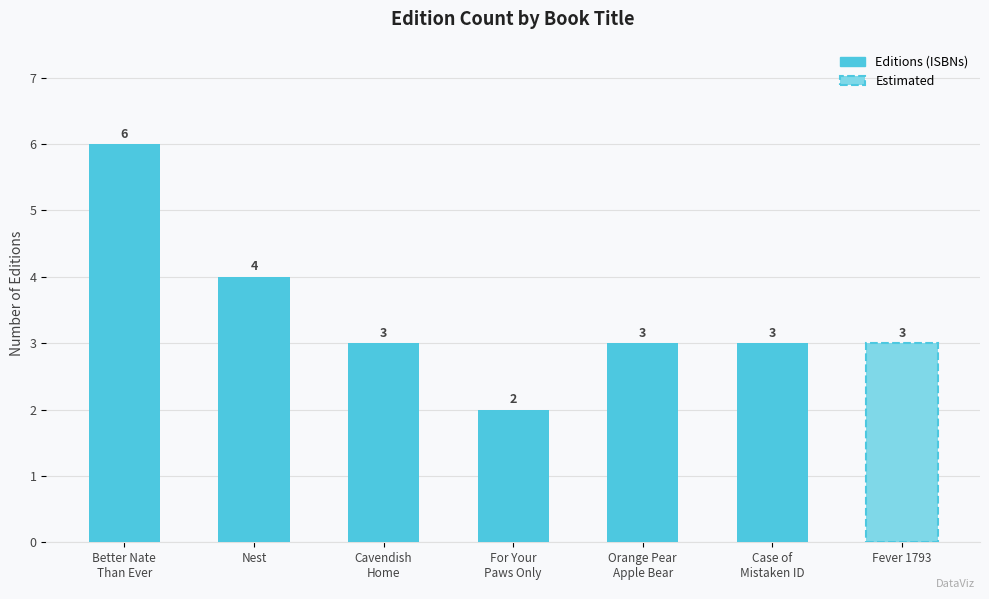

What is the ratio of the value at For Your
Paws Only to the value at Better Nate
Than Ever?

0.3